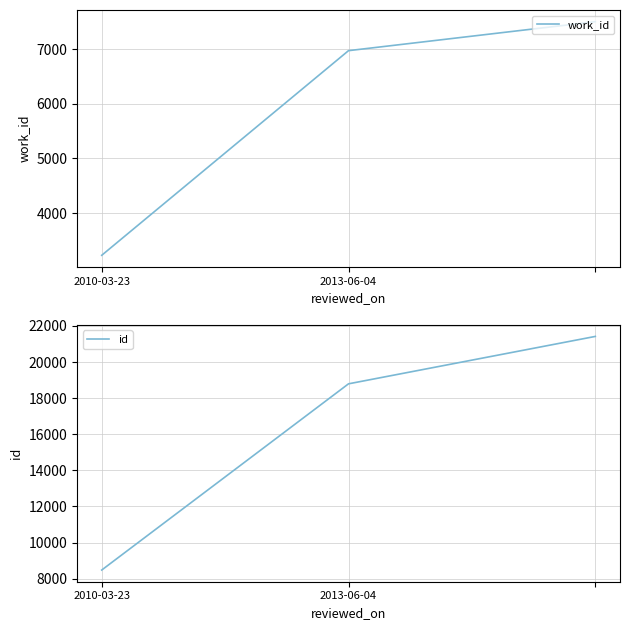

At which label is work_id closest to 5364?

2013-06-04